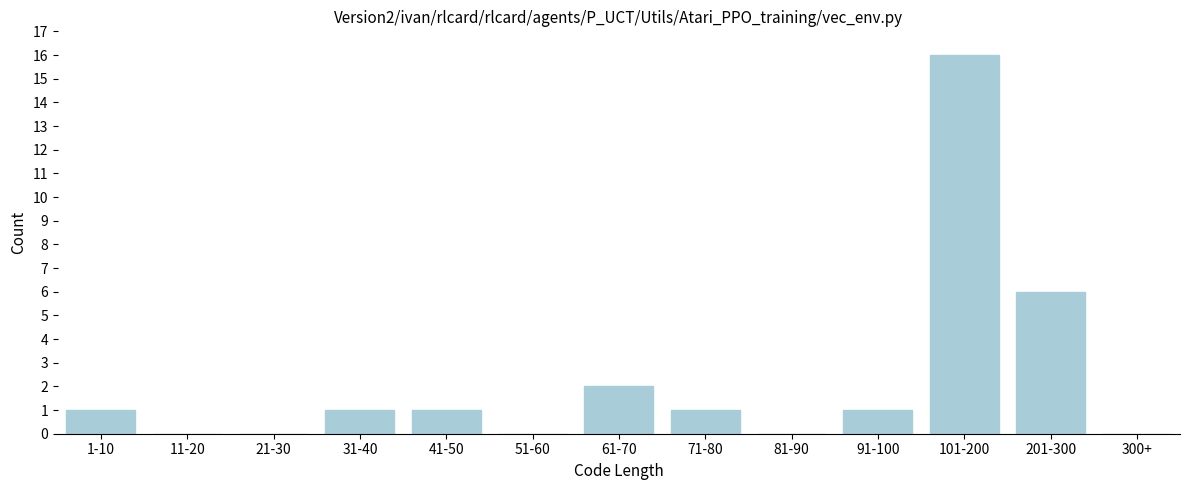

Reading left to right, what are all the values shown in this chart?

1-10=1	11-20=0	21-30=0	31-40=1	41-50=1	51-60=0	61-70=2	71-80=1	81-90=0	91-100=1	101-200=16	201-300=6	300+=0